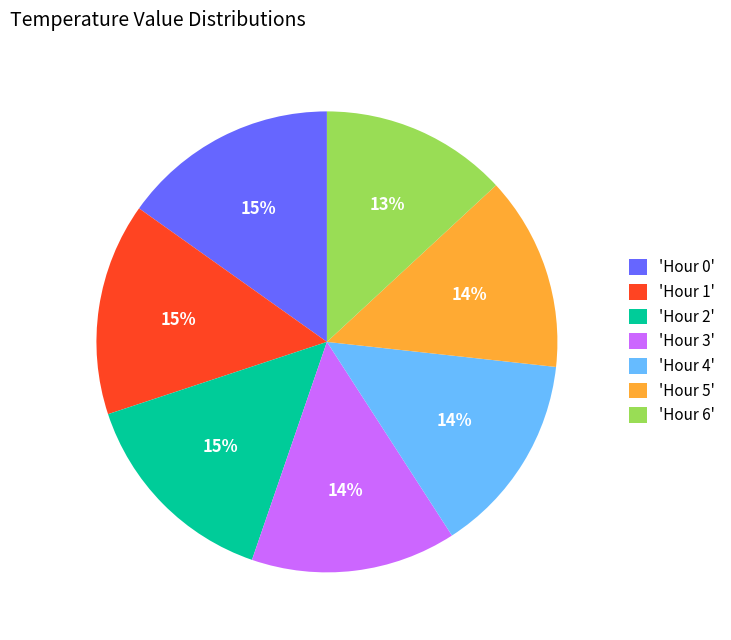

To the nearest percent, what percentage of the pie is 'Hour 1'?

15%